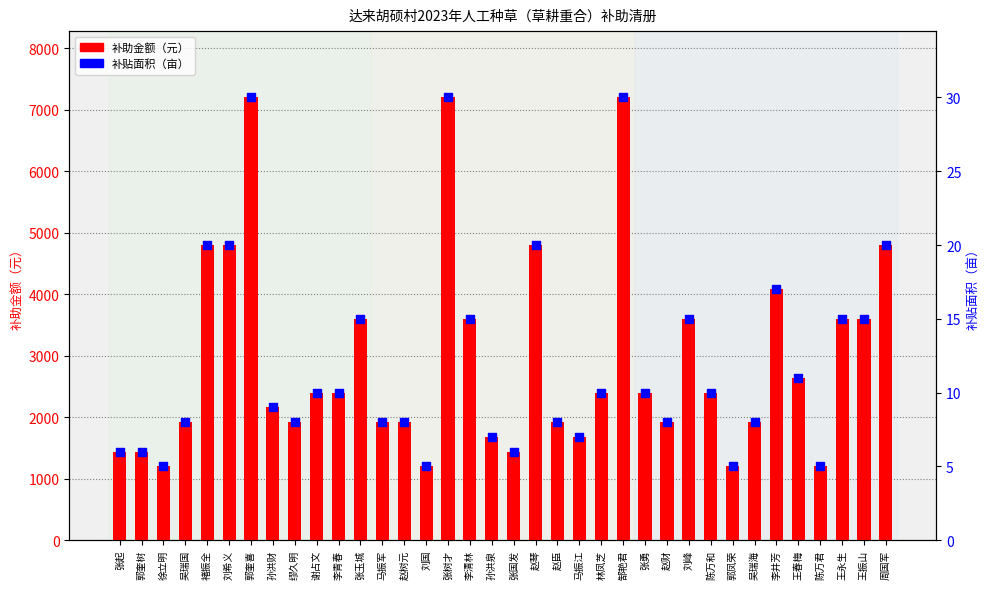

Which series has the largest Y range (max minus min)?

补助金额